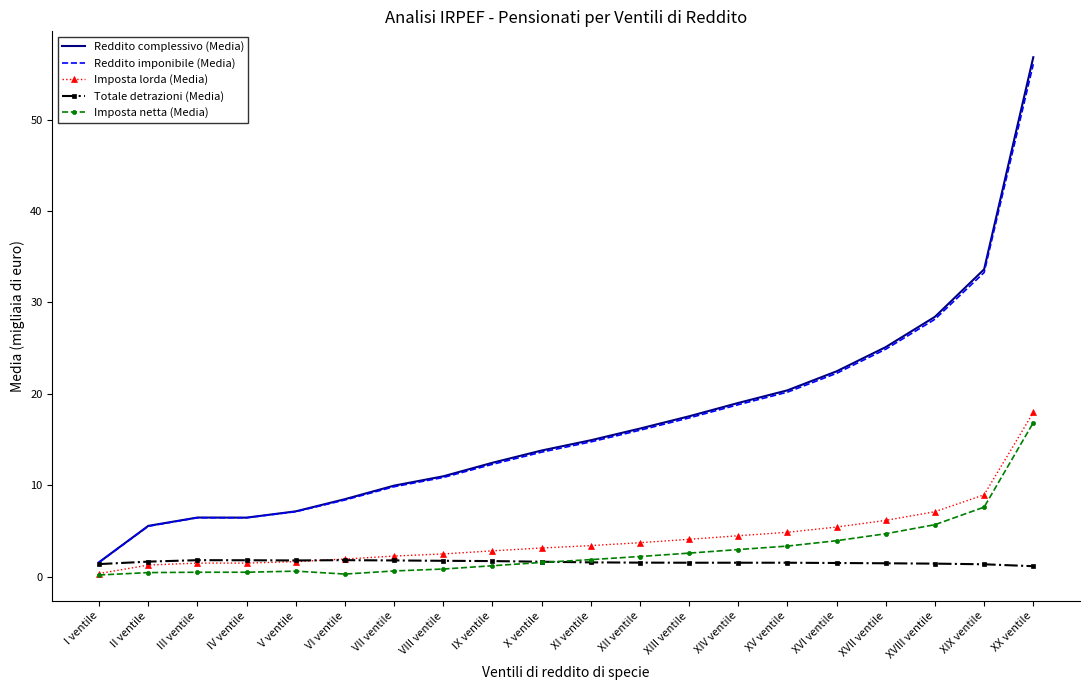

True or false: Reddito complessivo (Media) and Imposta netta (Media) cross at least once.

False